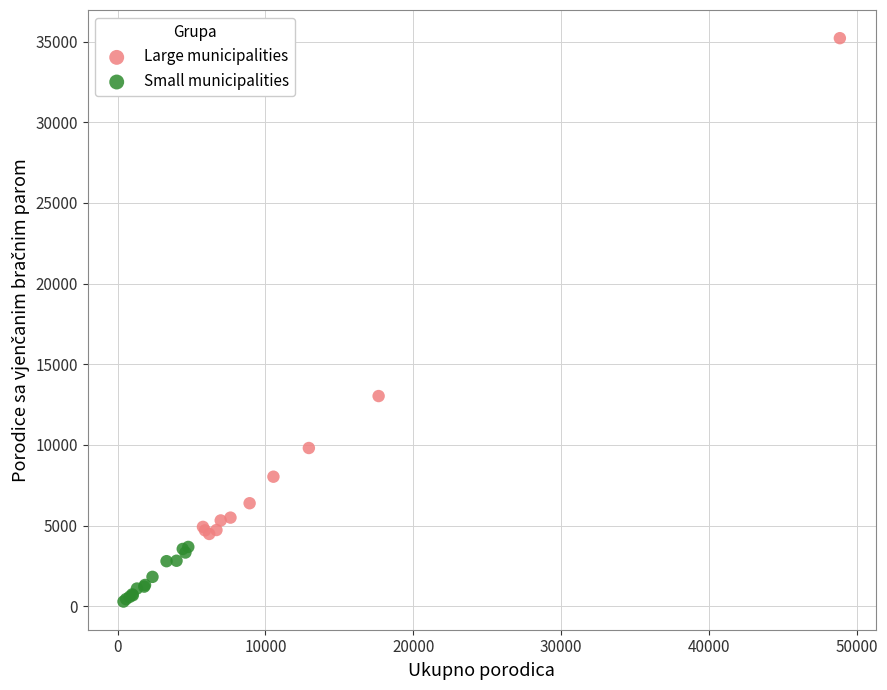

Which series contains the lowest Y value?

Small municipalities